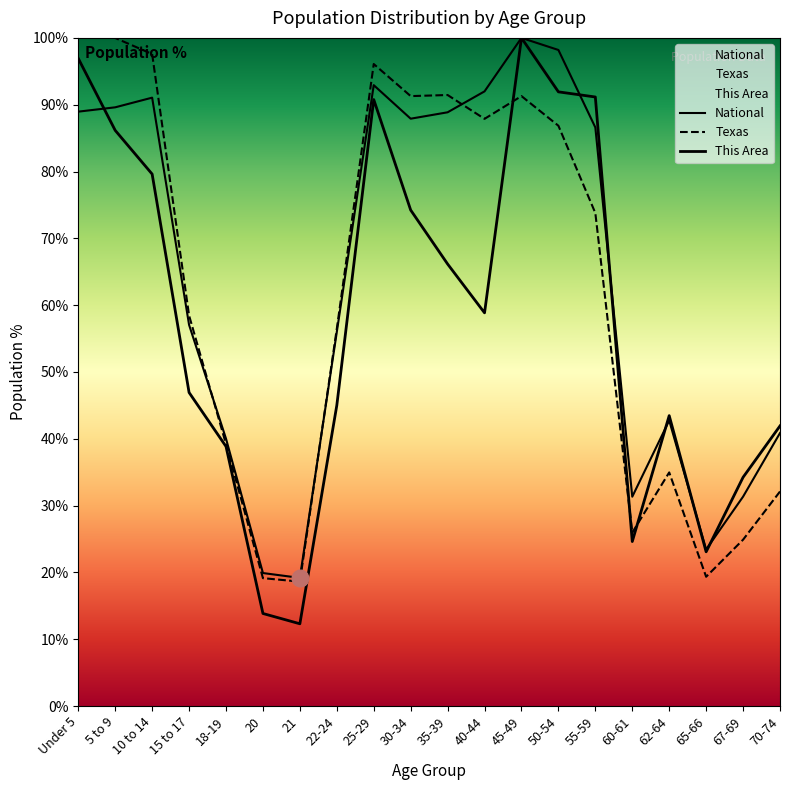

Is it true that Texas equals 46.5 at 62-64?

False